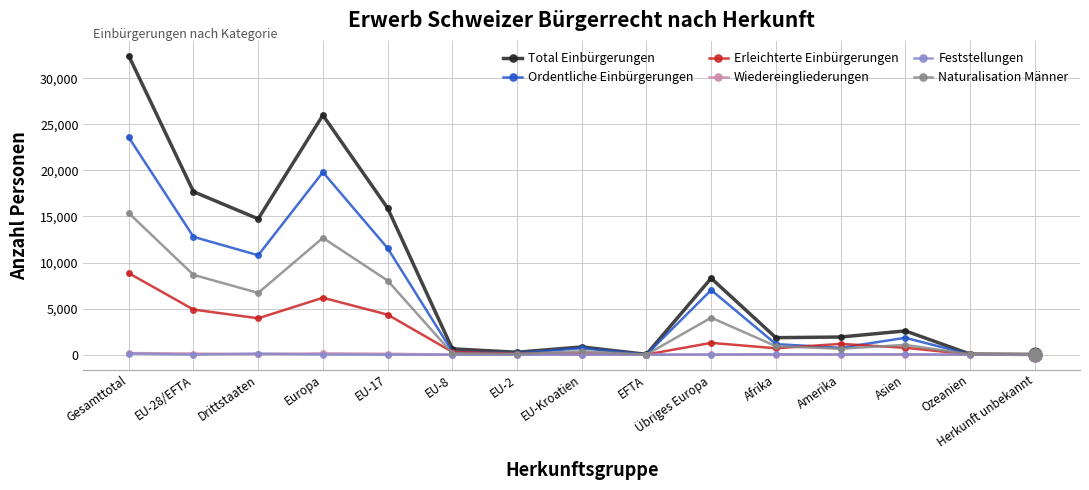

What is the difference between the maximum and second lowest values in the Erleichterte Einbürgerungen series?

8826